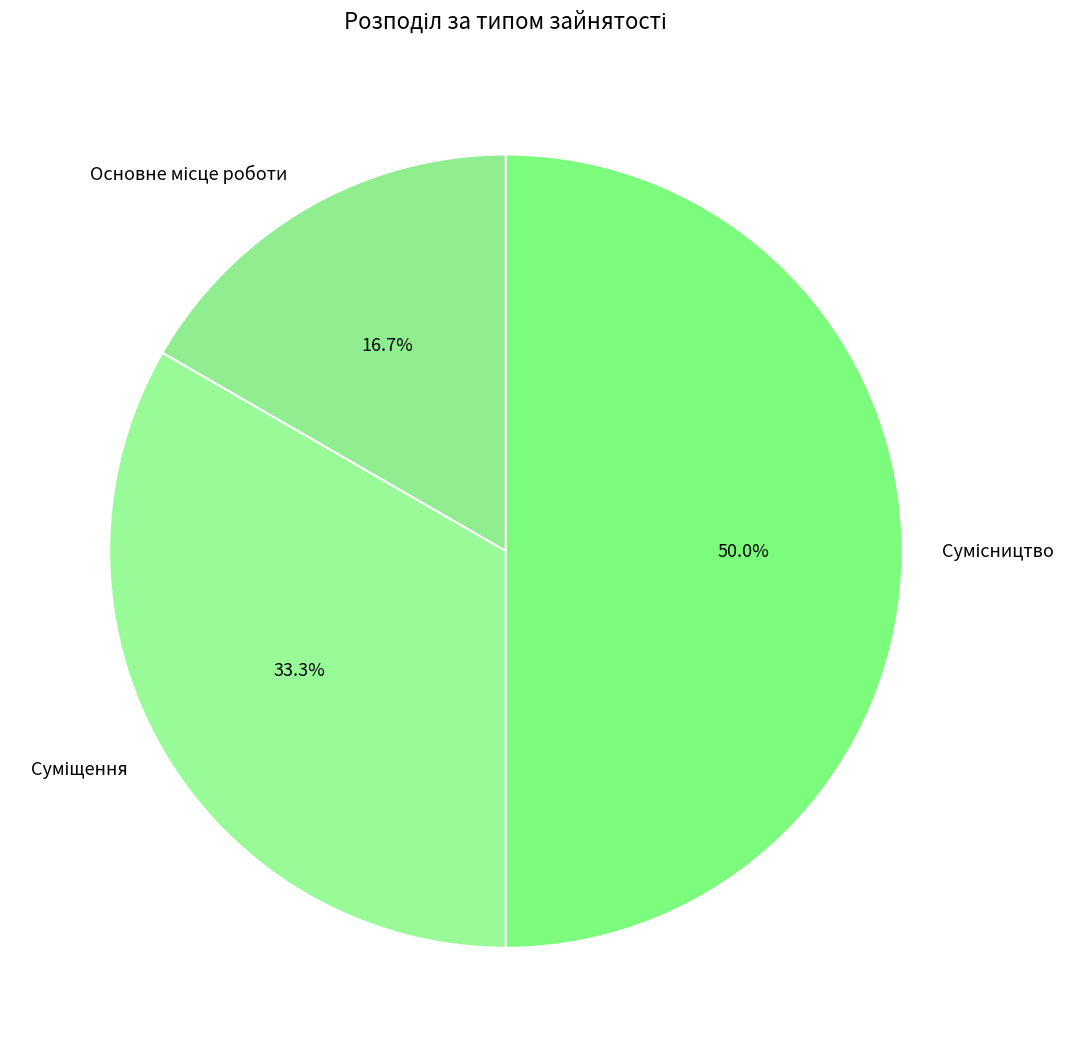

Rank the categories by value from highest to lowest.

Сумісництво, Суміщення, Основне місце роботи